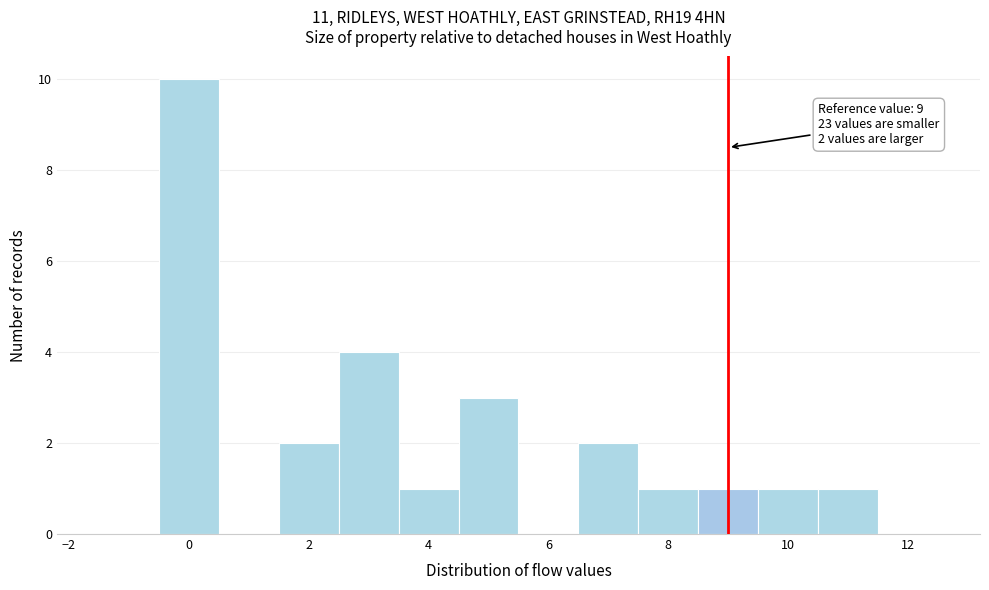

Which range on the x-axis has the tallest bar?

-0.5 to 0.5